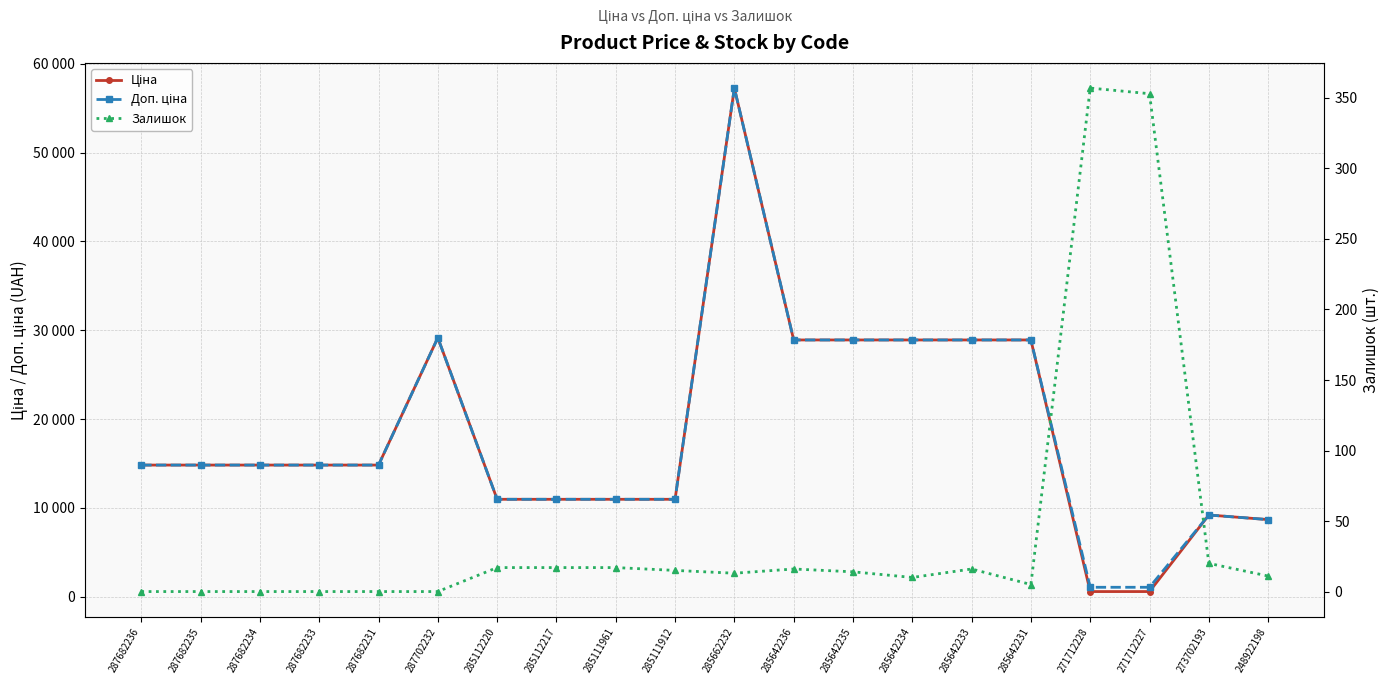

Read the Ціна value at 285642235.

28901.7